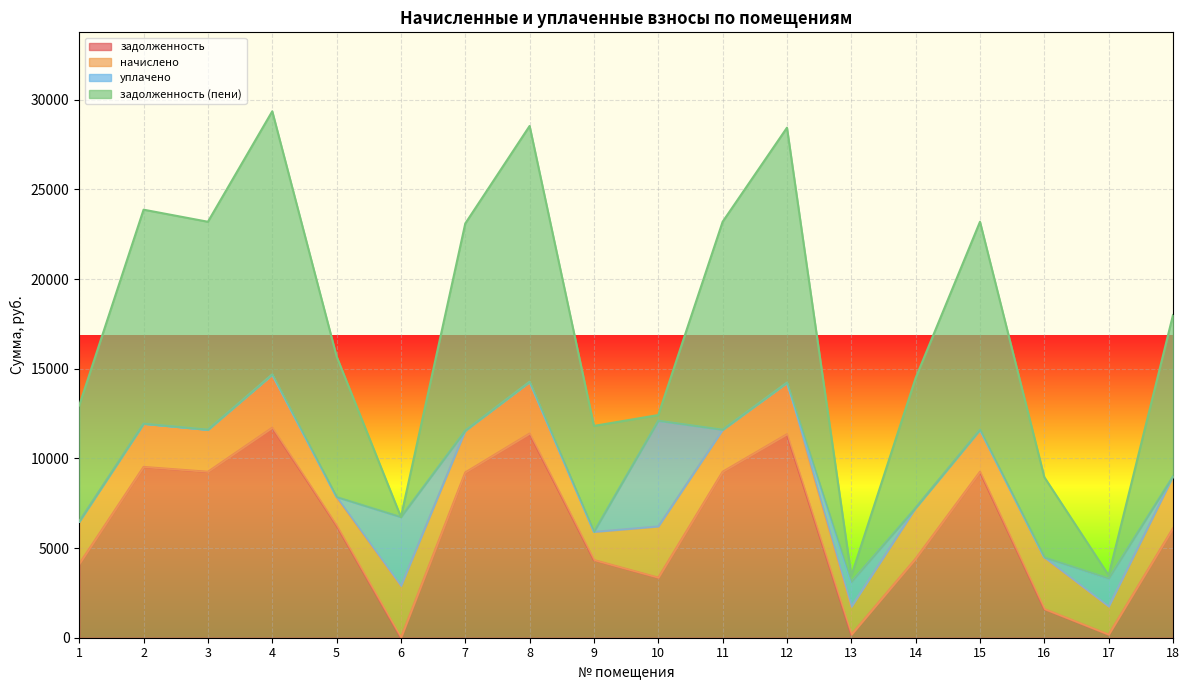

List the series in order of their peak value, highest first.

задолженность (пени), задолженность, уплачено, начислено